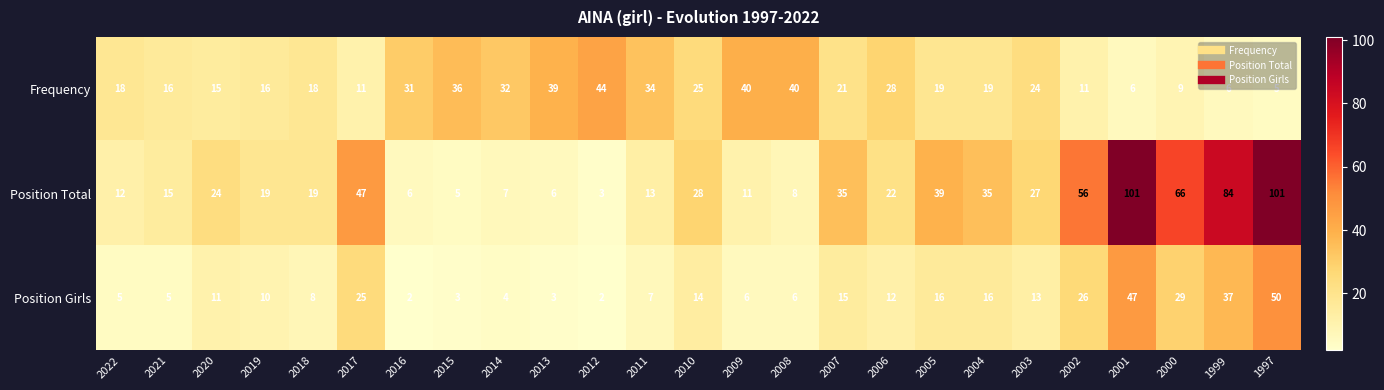

List the series in order of their peak value, lowest first.

Frequency, Position Girls, Position Total